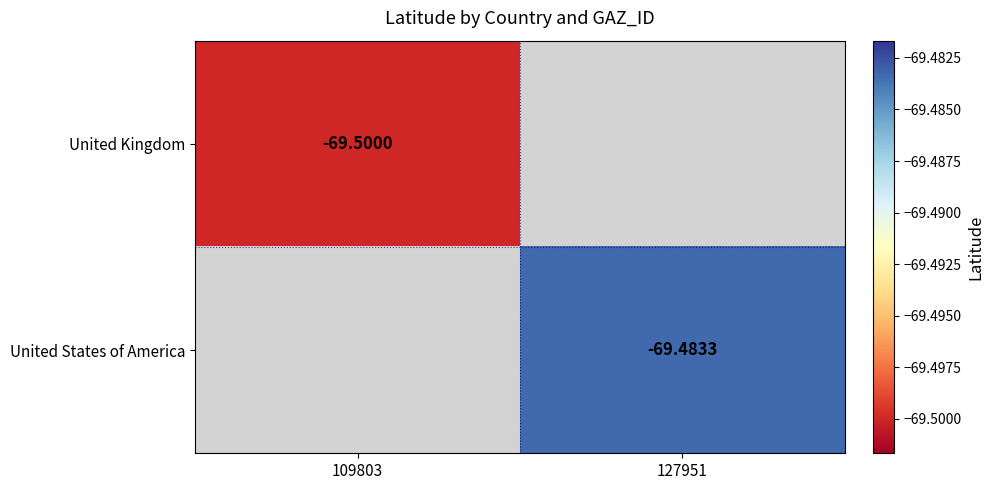

Is the value of United States of America at 127951 greater than the value of United Kingdom at 127951?

No